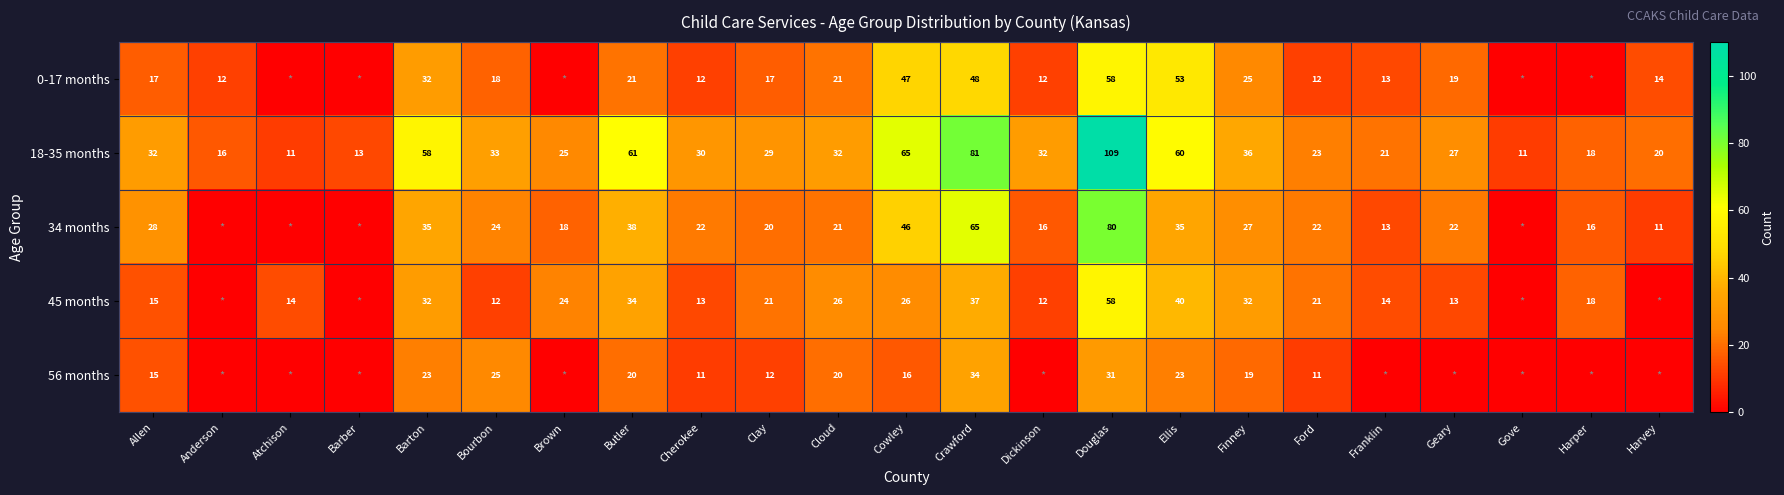

Where is 18-35 months nearest to the value 60?

Ellis